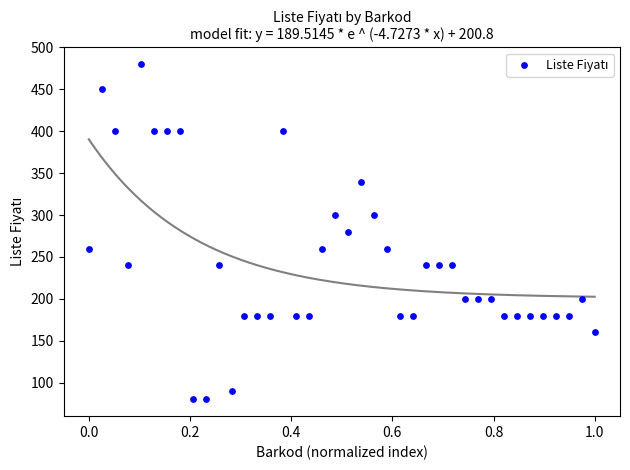

What is the range of Y values (max minus min)?

400